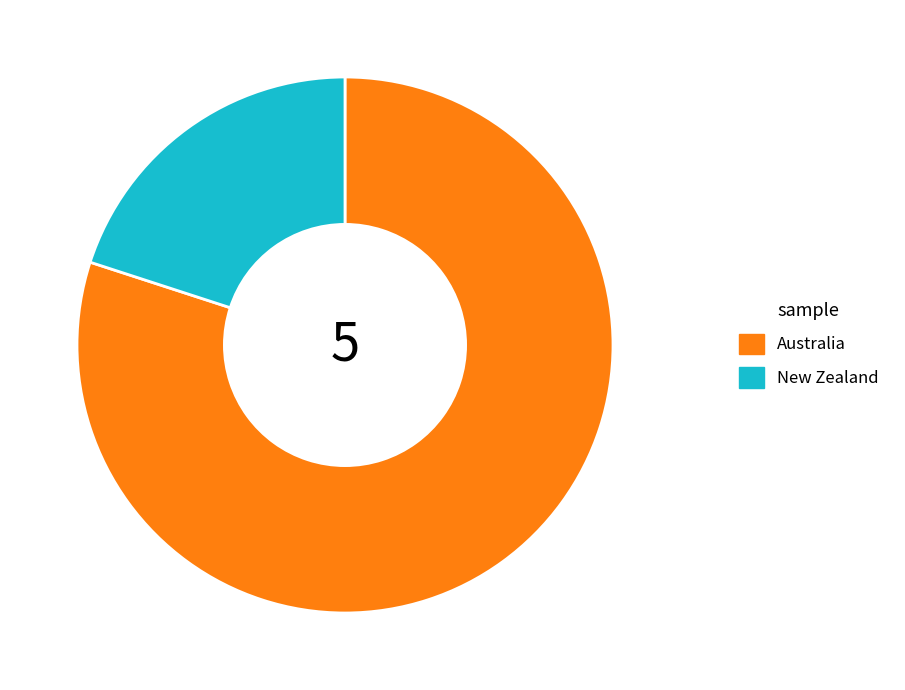

Do New Zealand and Australia together represent more than half of the pie?

Yes